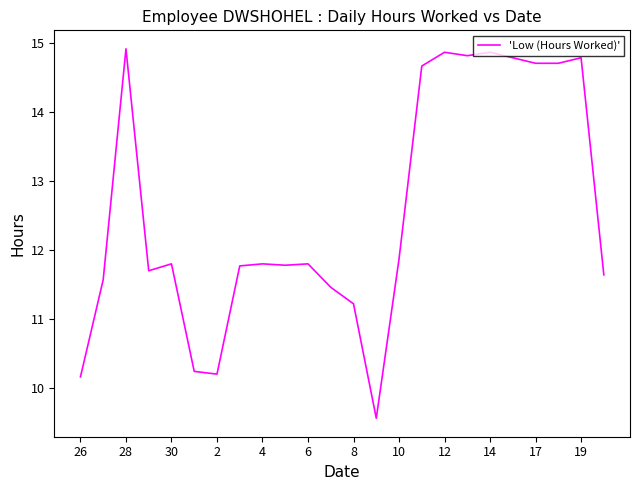

What is the difference between the maximum and minimum values?

5.4